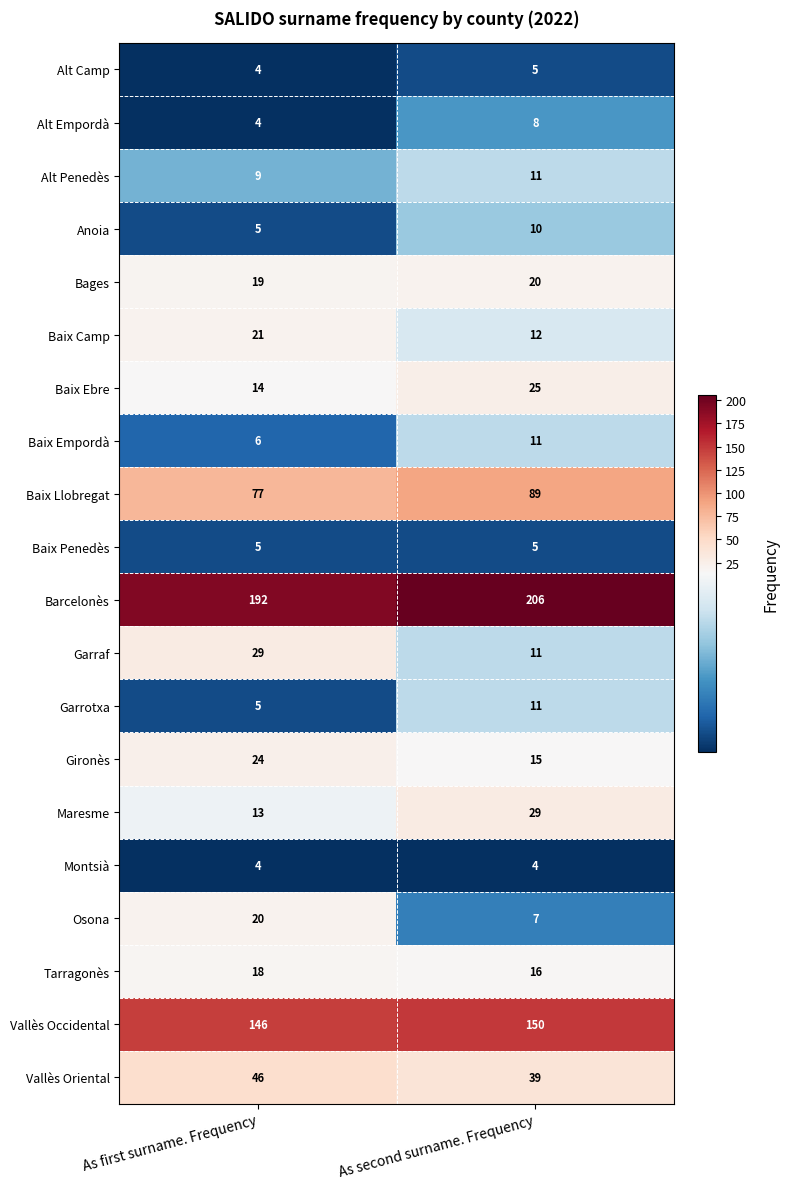

What is the total value across all series at As first surname. Frequency?

661